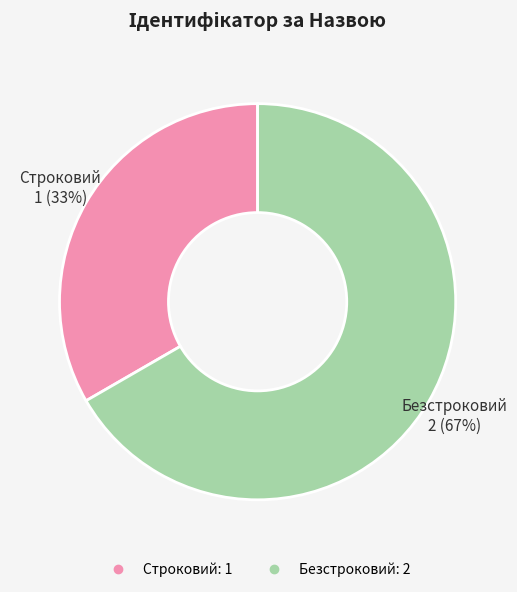

Do Безстроковий and Строковий together represent more than half of the pie?

Yes